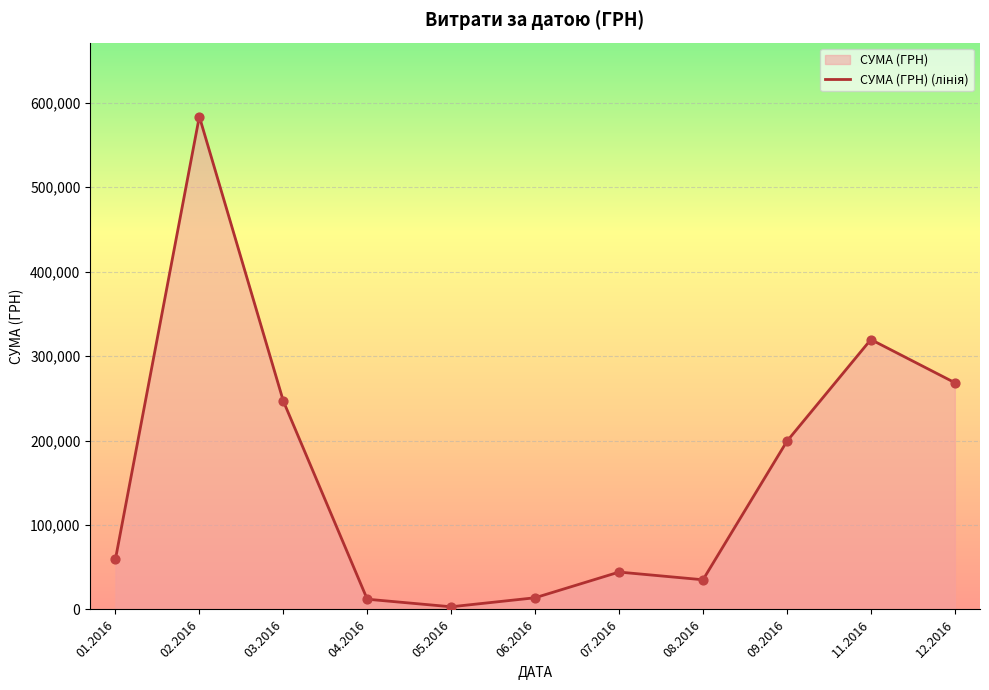

What is the change in value from 08.2016 to 09.2016?

+164015.2